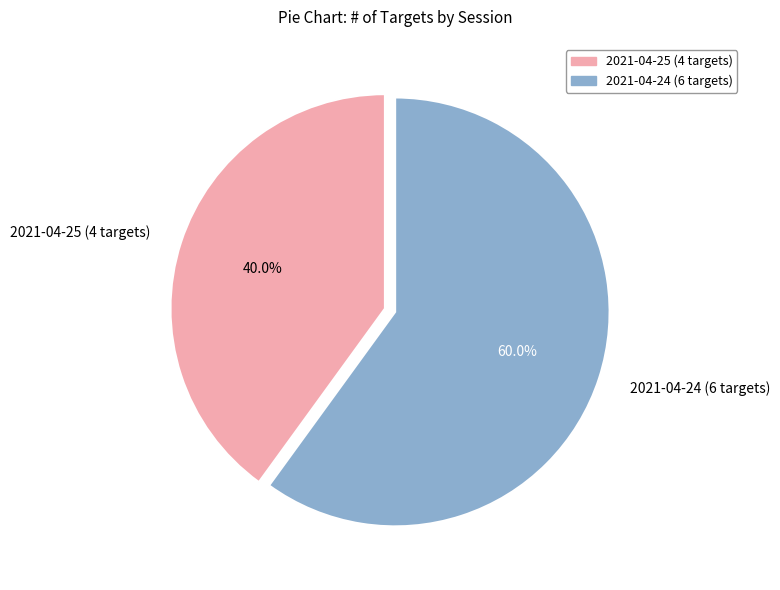

How many slices are in this pie chart?

2